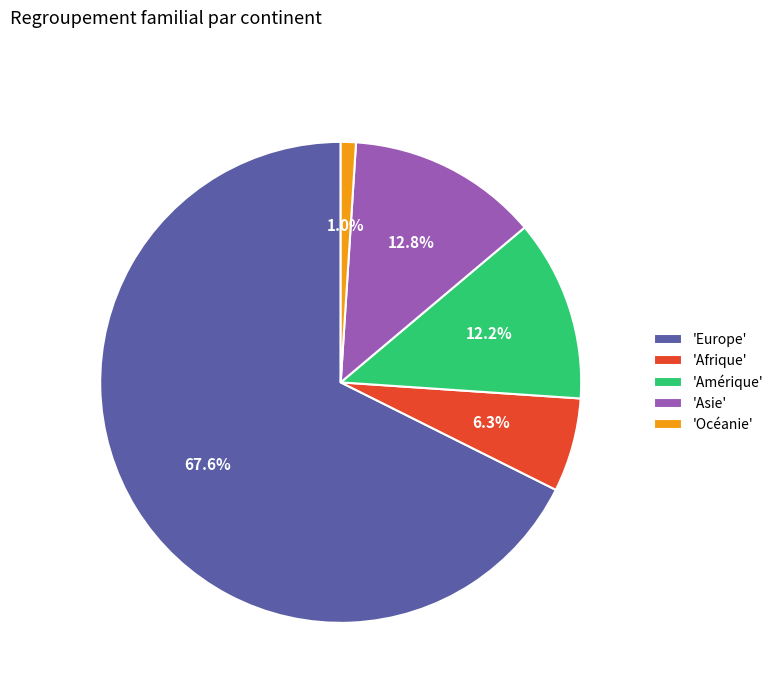

Which slice is the smallest?

'Océanie'